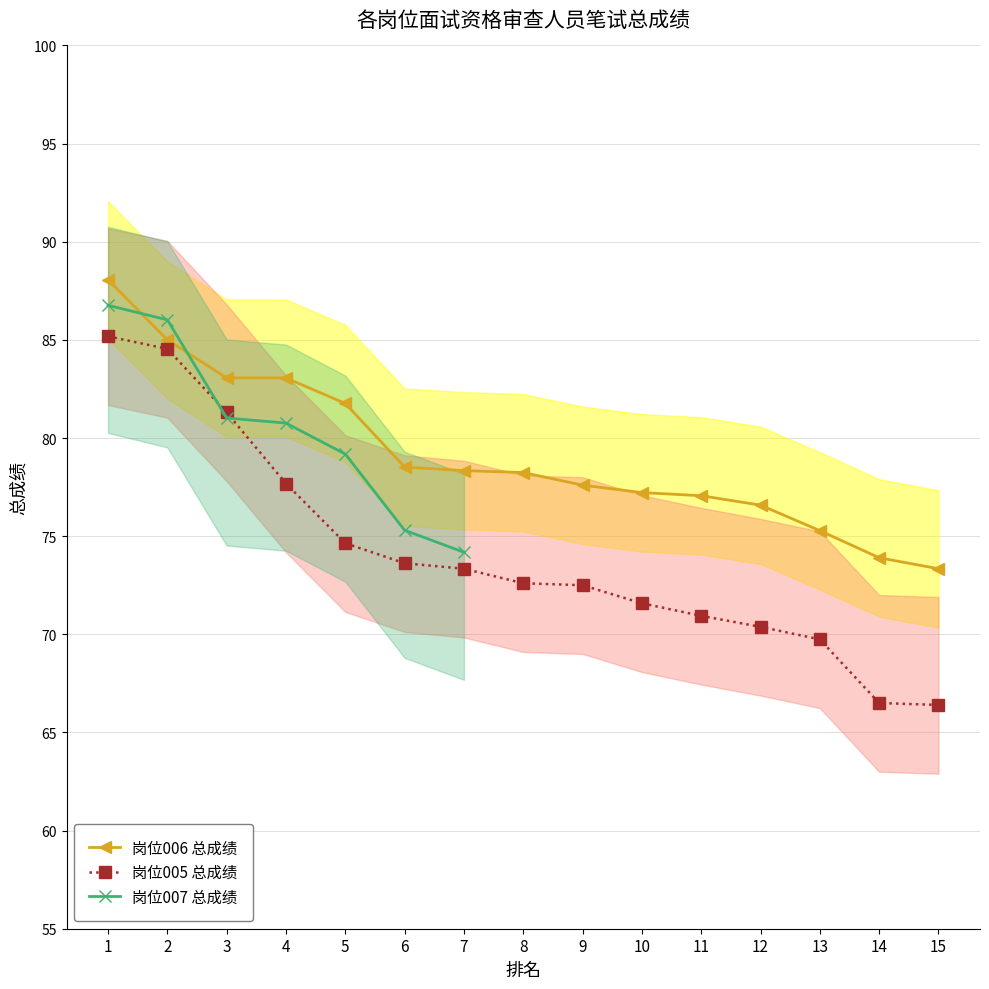

The value of 岗位006 总成绩 at 4 is 37.0. True or false?

False